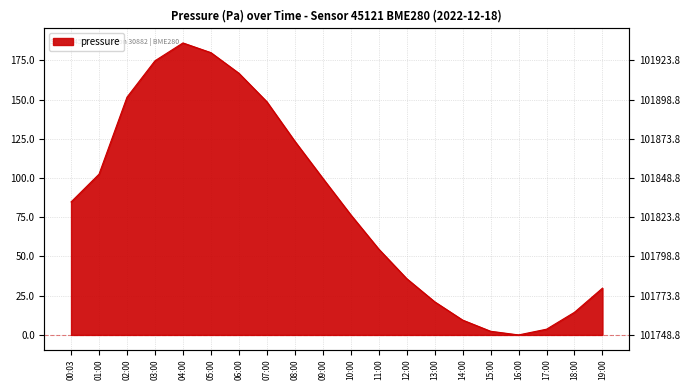

What is the difference between the maximum and minimum values?

186.1